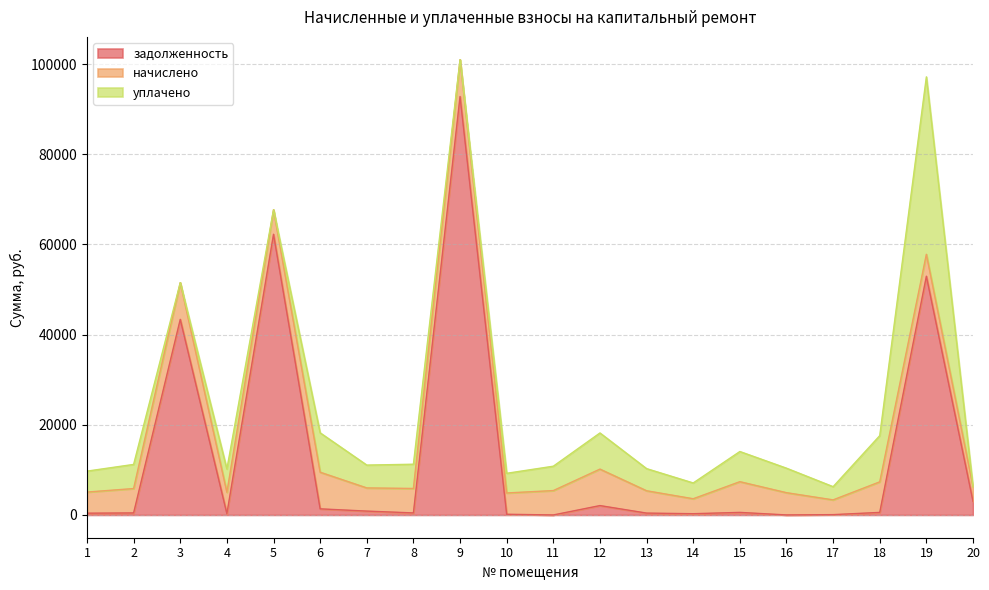

Which category has the lowest value in the задолженность series?

11